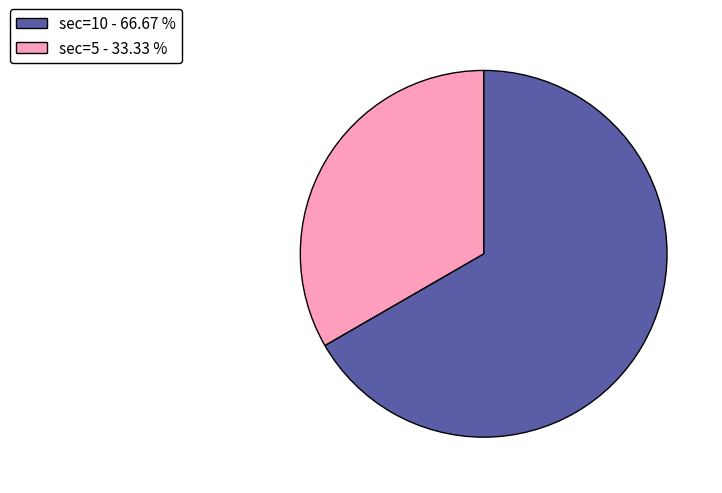

Is there any slice that represents more than half of the pie?

Yes